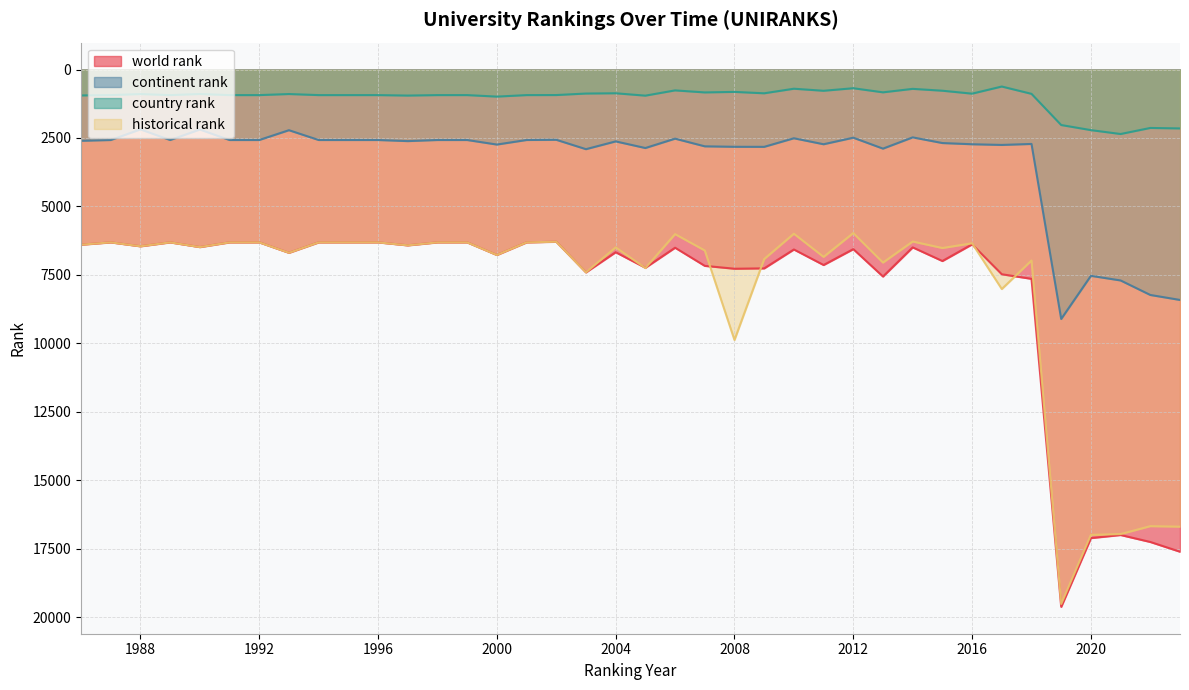

Which has a higher value, 2009 or 1989?

2009